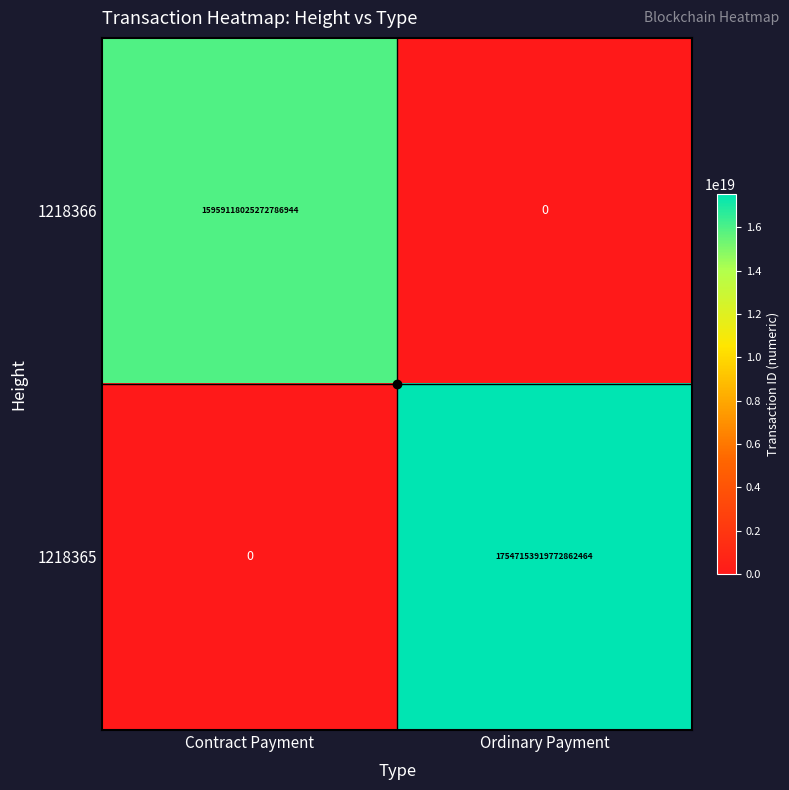

Rank the series by their average value, from lowest to highest.

1218366, 1218365